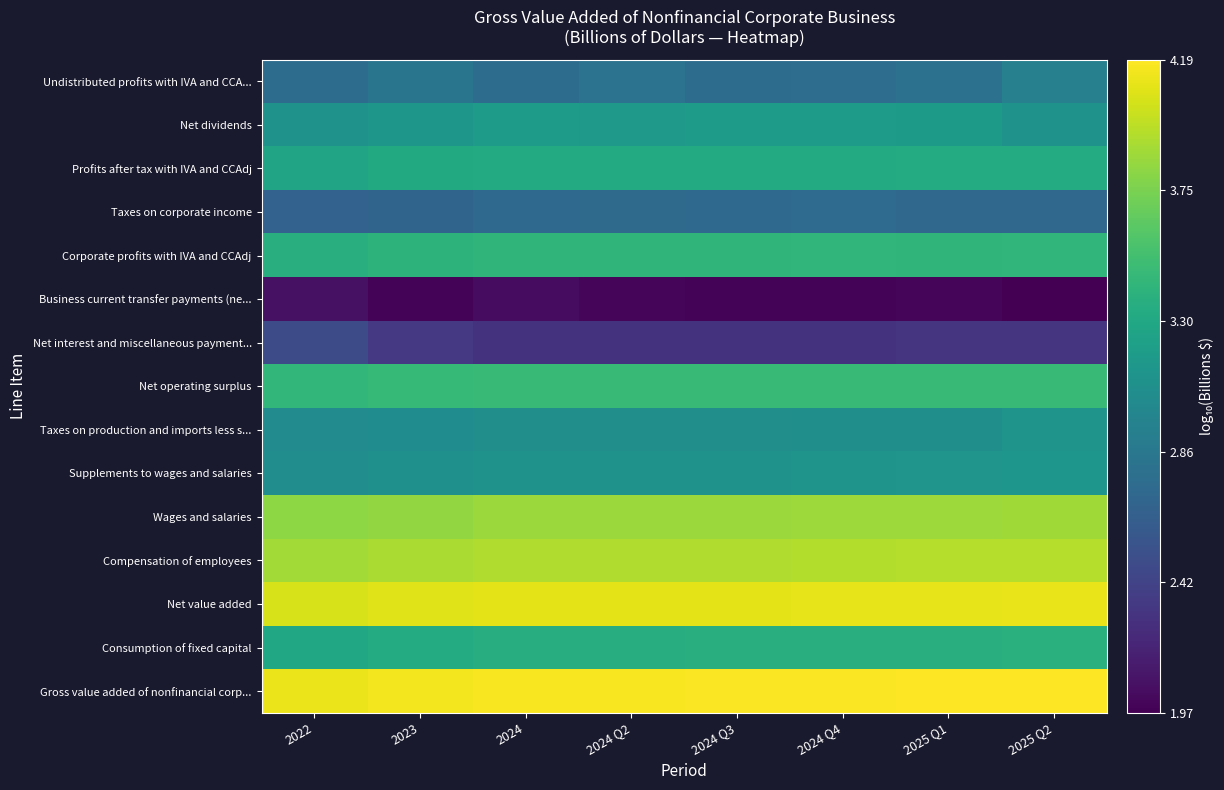

At which category is the sum across all series the highest?

2025 Q2